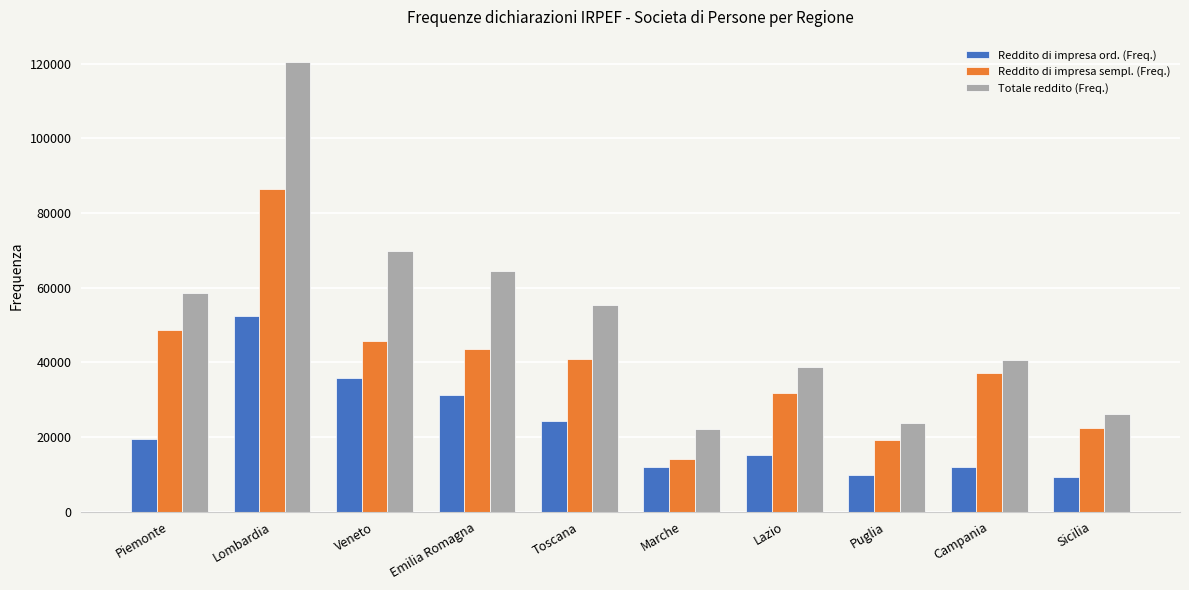

How many values in the Reddito di impresa sempl. (Freq.) series are below 40773?

5